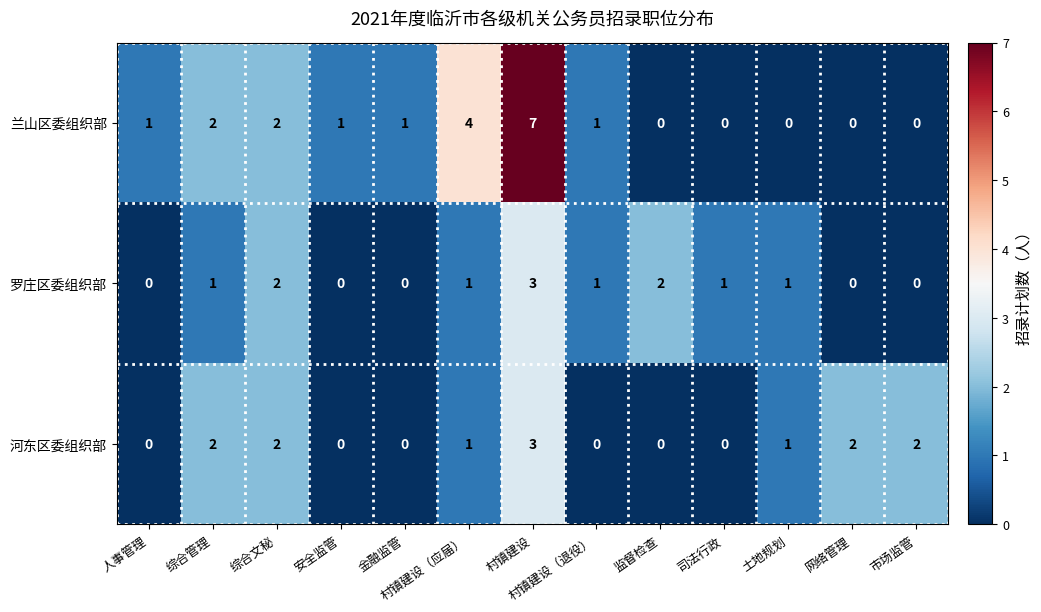

At which category is the sum across all series the highest?

村镇建设